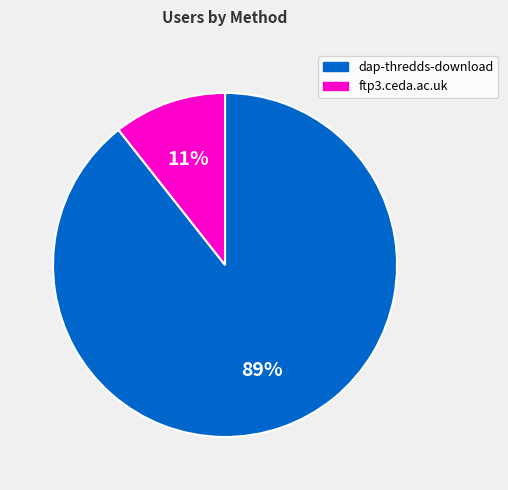

Which category has the smallest portion of the pie?

ftp3.ceda.ac.uk